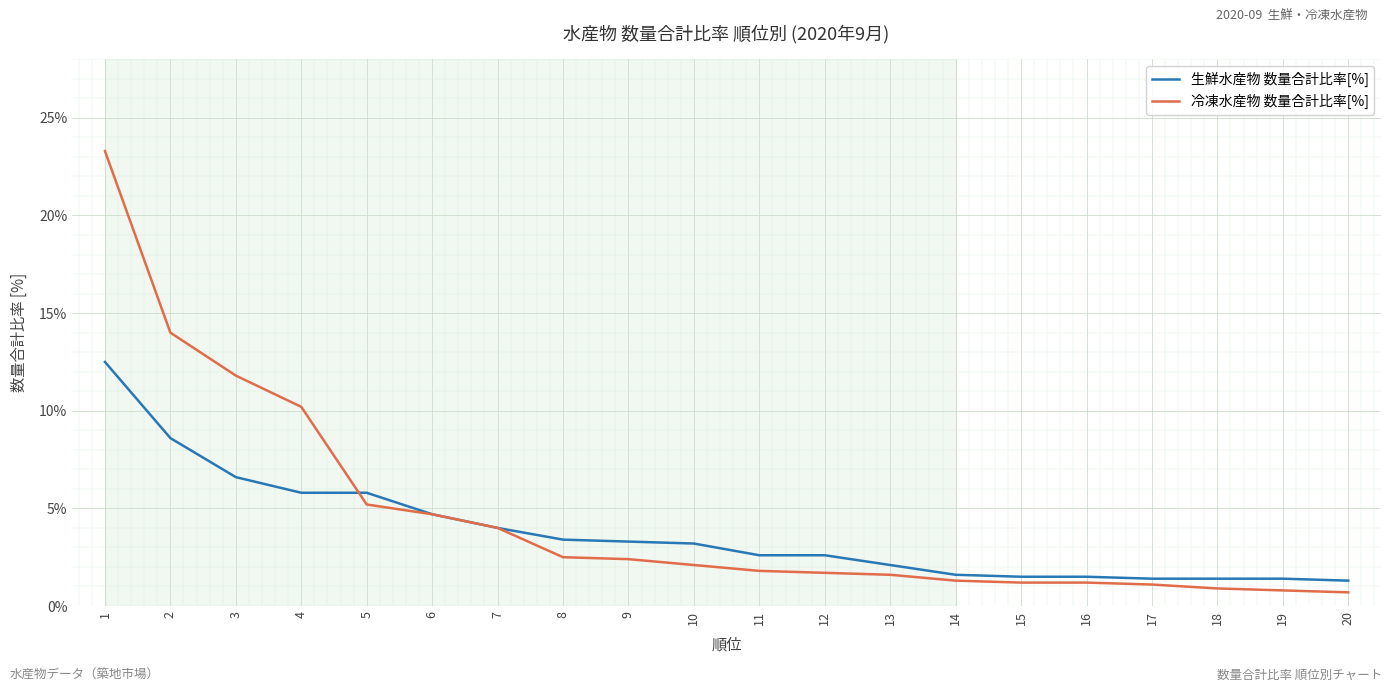

What value does the 生鮮水産物 数量合計比率[%] series have at 13?

2.1